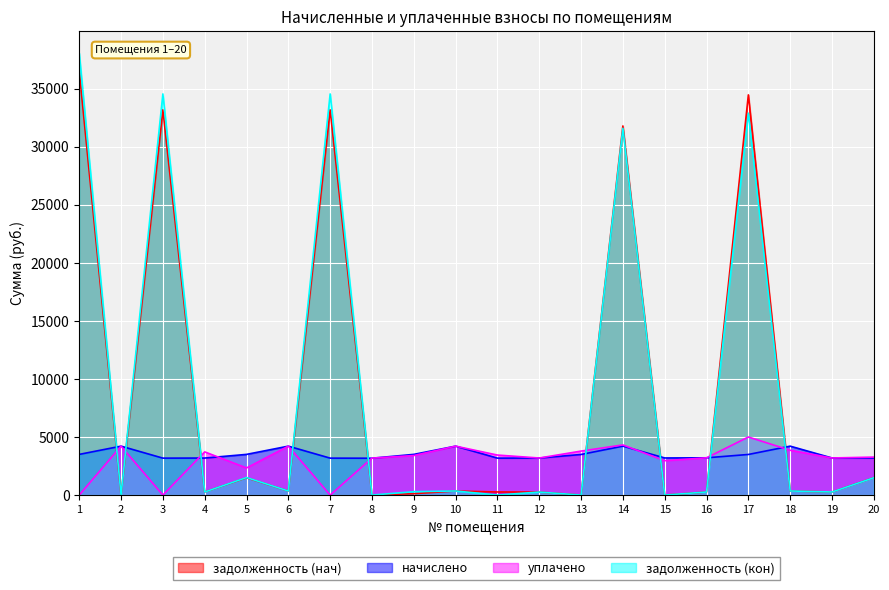

Where does the начислено series first go above 3495?

1